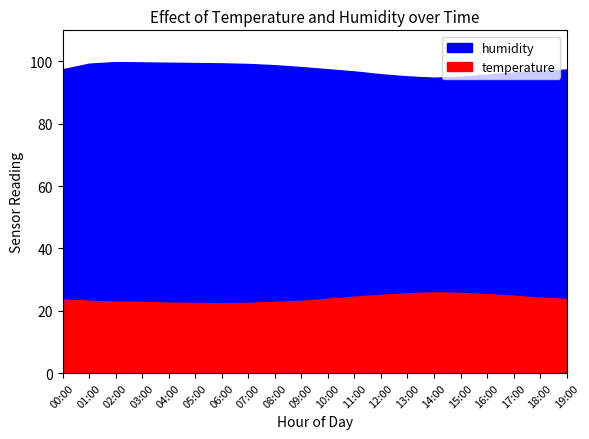

At which category is the sum across all series the highest?

02:00